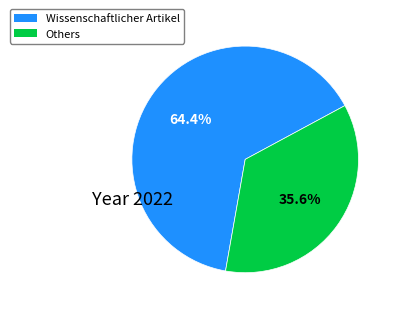

Does any single category account for the majority?

Yes